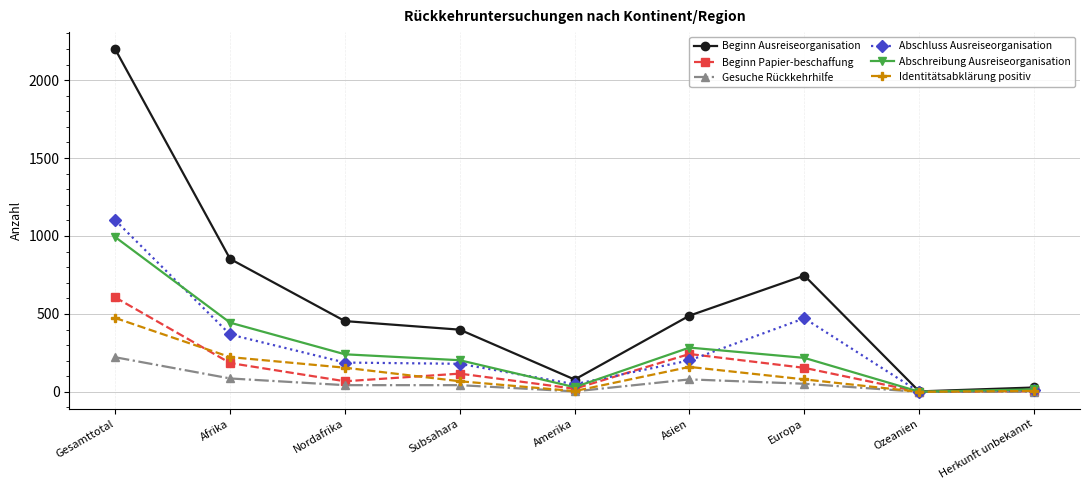

How many data points does each series have?

9